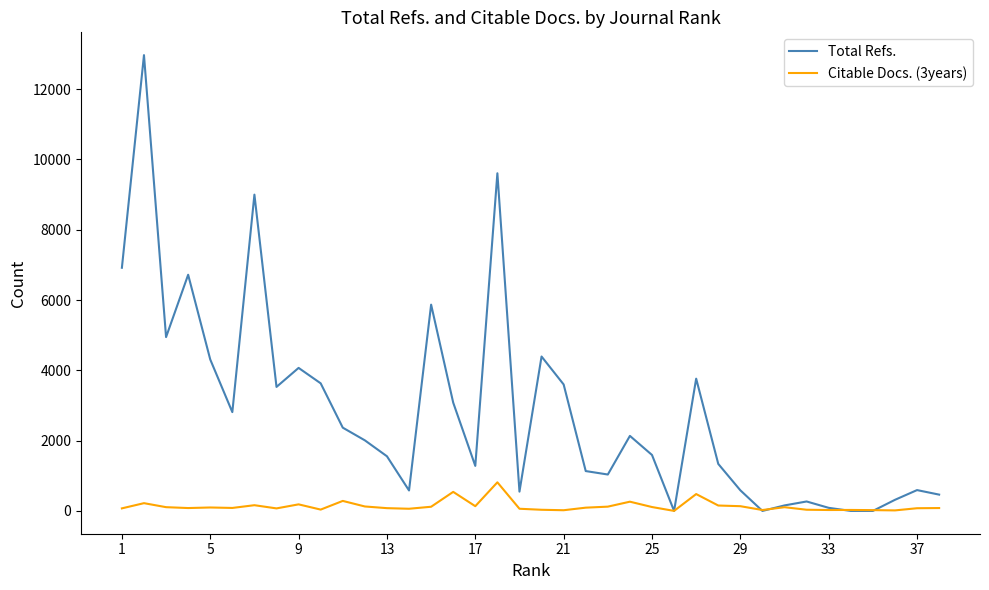

What is the highest value of the Total Refs. series?

12967